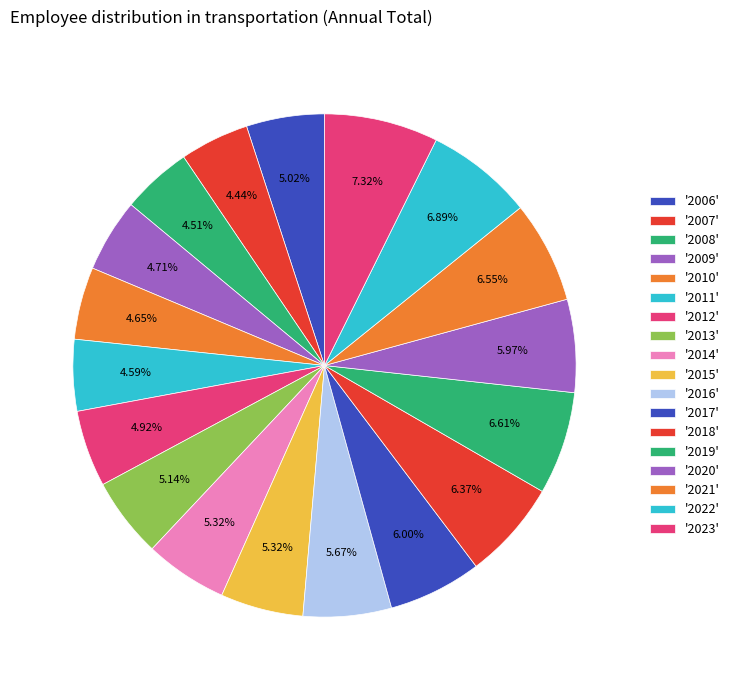

How many slices are in this pie chart?

18